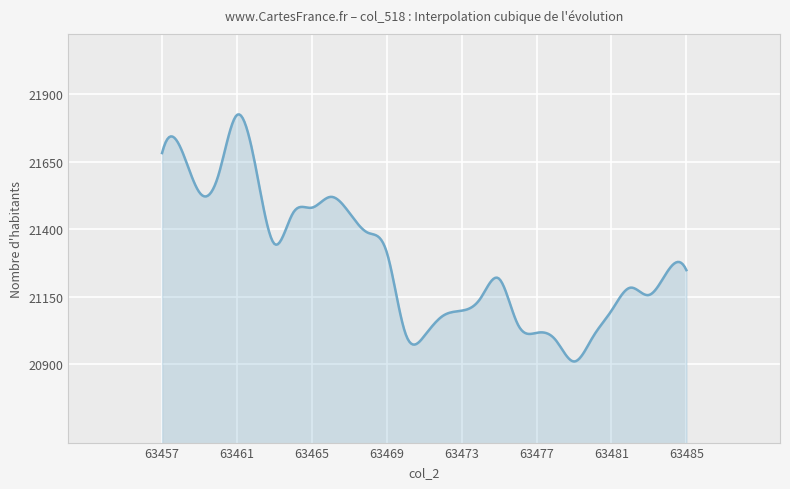

What is the maximum value shown in the chart?

21825.1